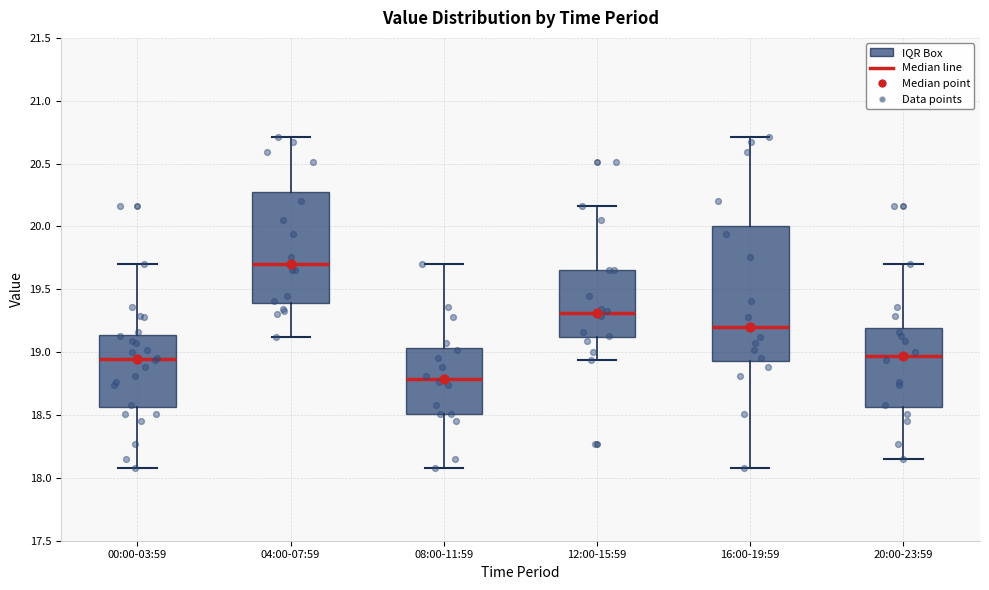

Which box is the tallest, from its lower edge to its upper edge?

16:00-19:59